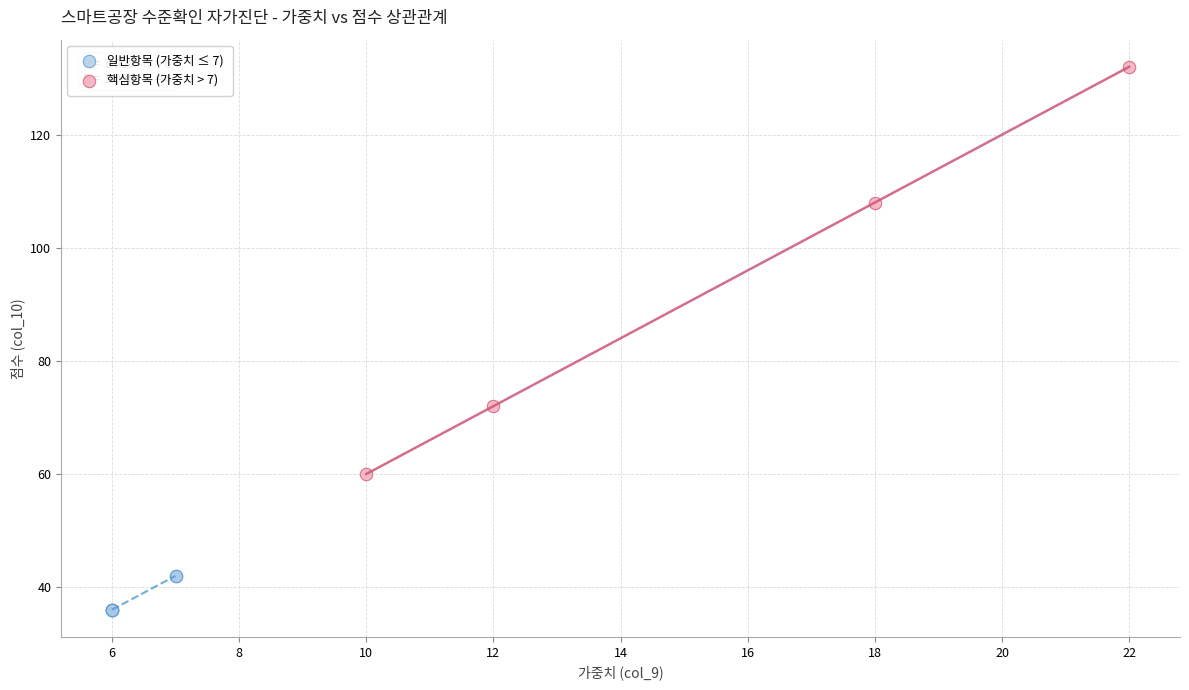

Which series reaches the maximum Y coordinate?

핵심항목 (가중치 > 7)